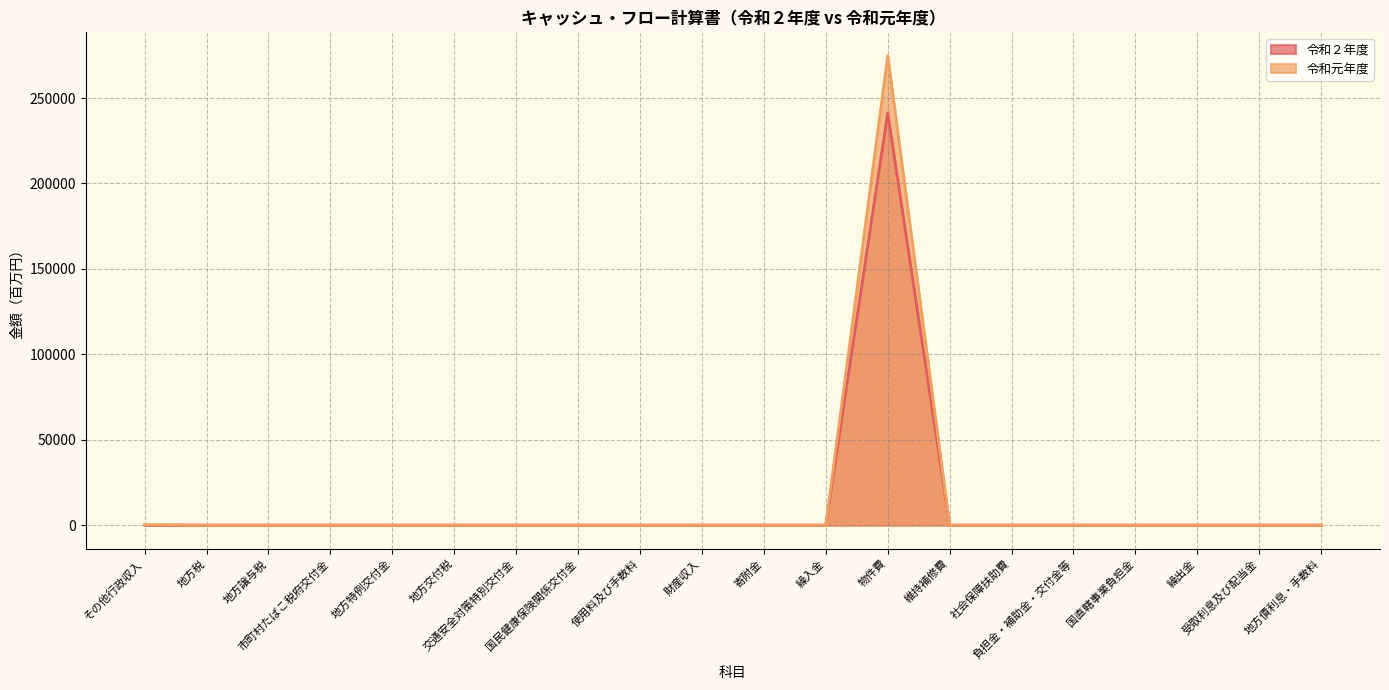

Reading right to left, transcribe all the data shown in this chart.

令和２年度: 0	0	0	0	0	0	0	241256	0	0	0	0	0	0	0	0	0	0	0	25
令和元年度: 0	0	0	0	0	0	0	274711	0	0	0	0	0	0	0	0	0	0	0	317